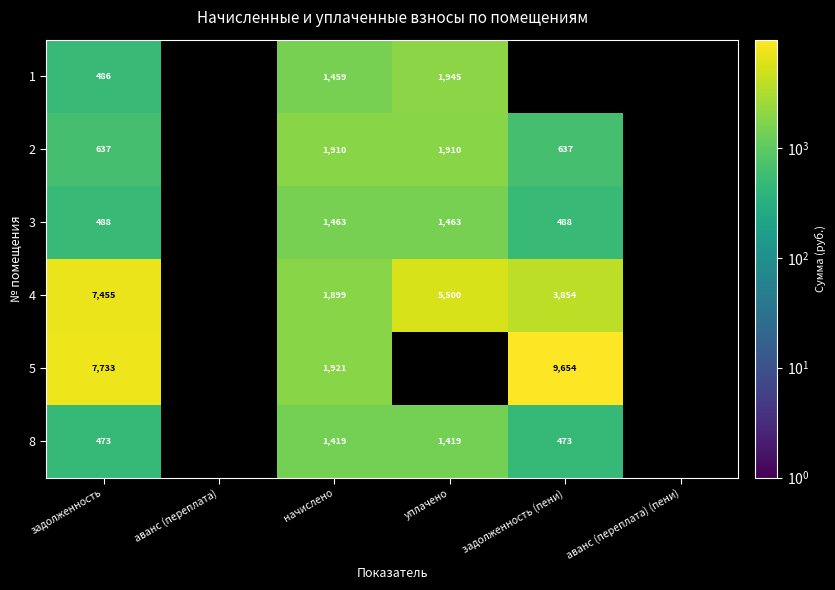

At which category is the sum across all series the highest?

задолженность